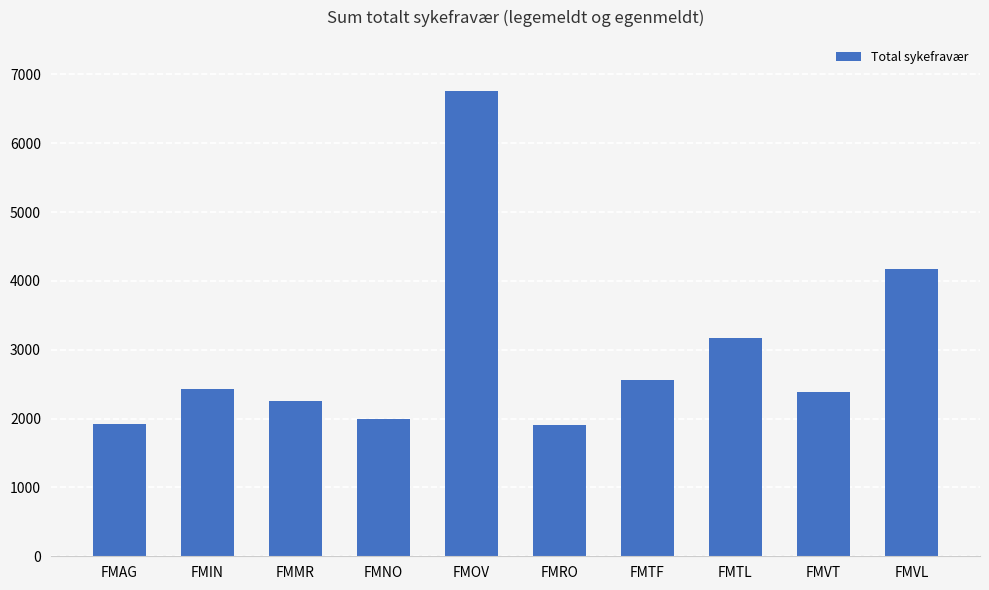

What is the change in value from FMAG to FMIN?

+511.0